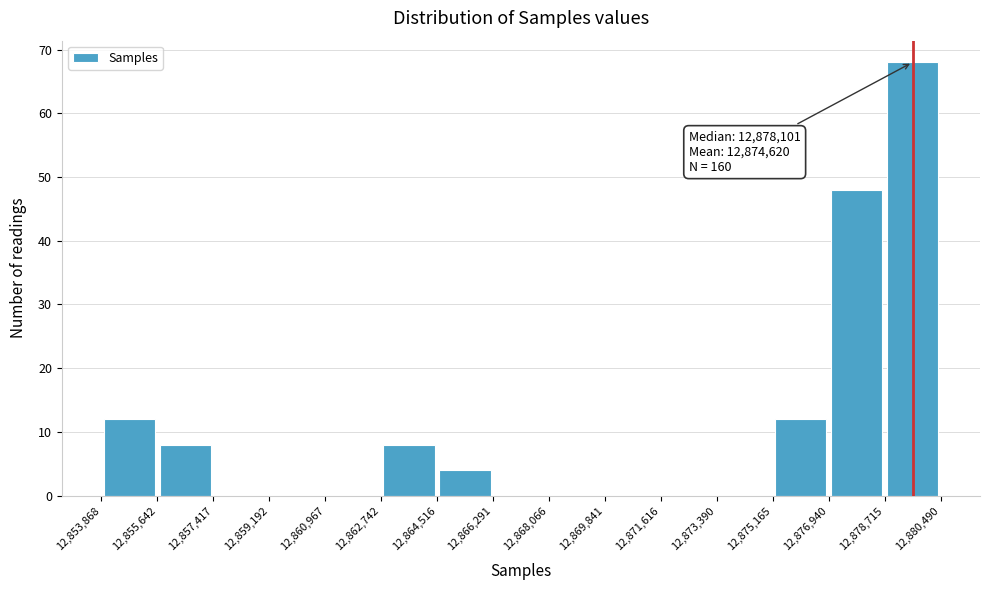

Over which range of the x-axis is the bar tallest?

12,878,715 to 12,880,490